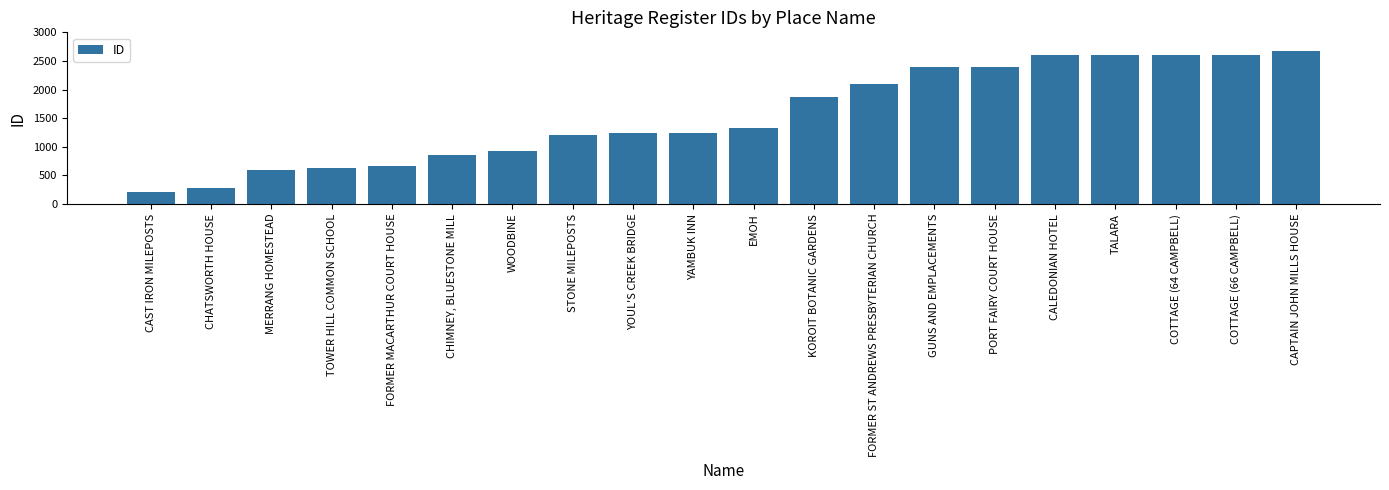

Which has a higher value, CAPTAIN JOHN MILLS HOUSE or STONE MILEPOSTS?

CAPTAIN JOHN MILLS HOUSE